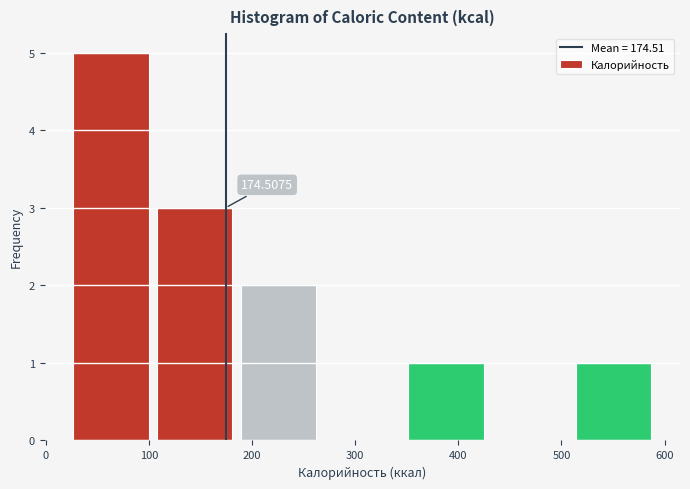

Over which range of the x-axis is the bar tallest?

20 to 100